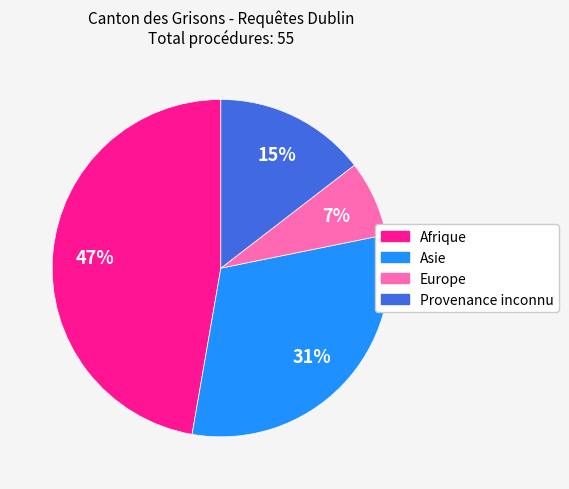

To the nearest percent, what is the average slice percentage?

25%